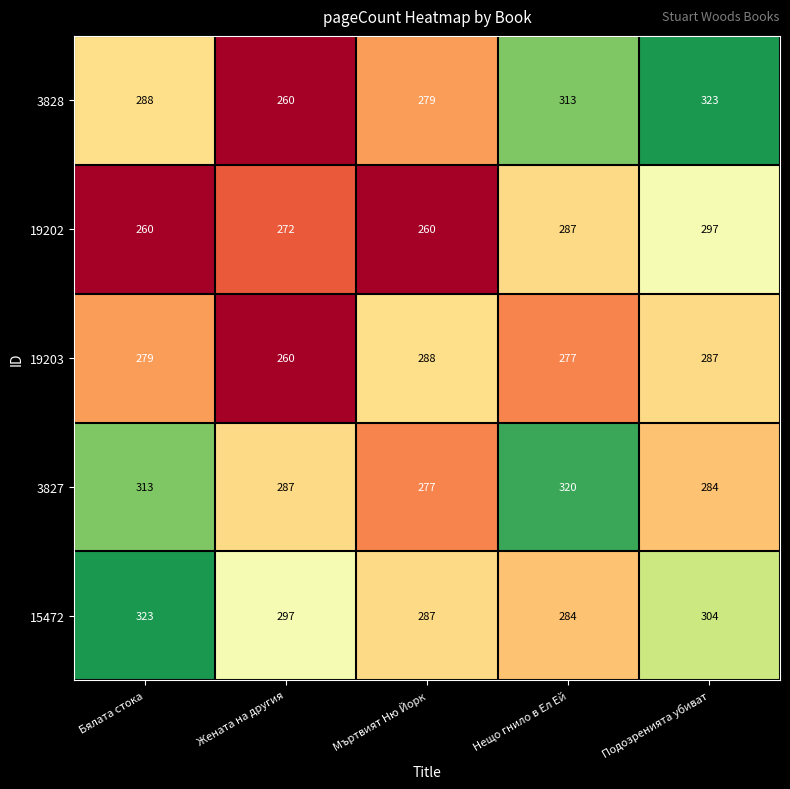

Where is 19203 nearest to the value 274?

Нещо гнило в Ел Ей